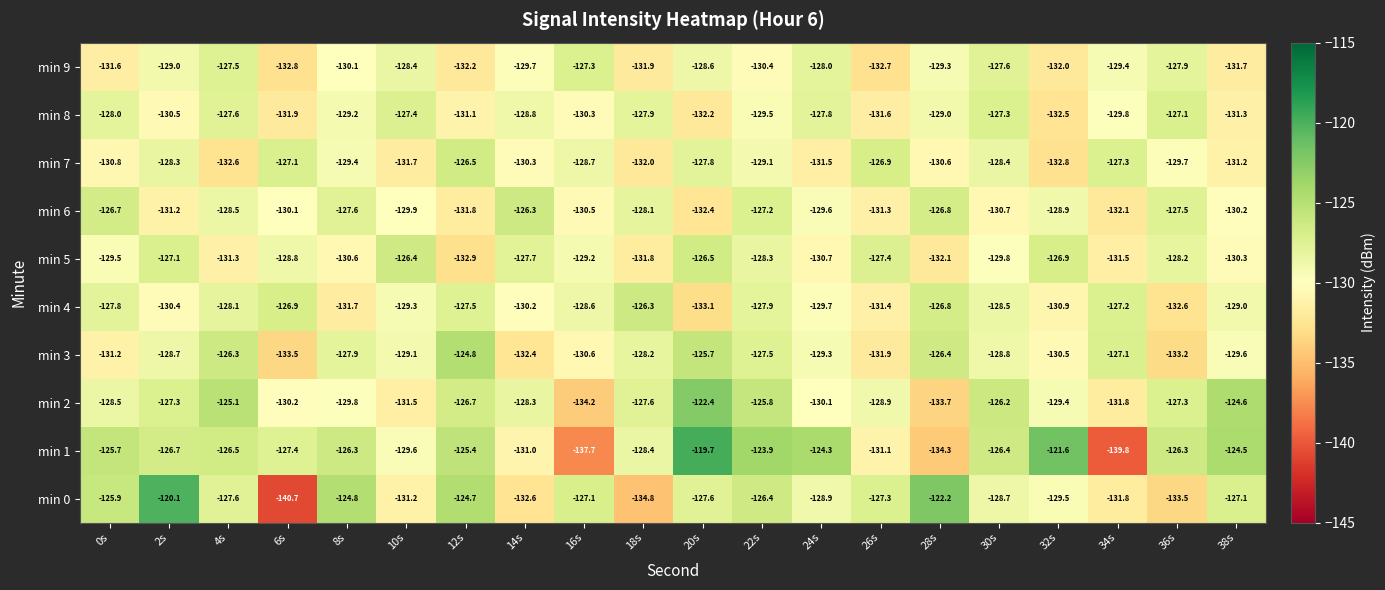

What is the total value across all series at 16s?

-1304.2